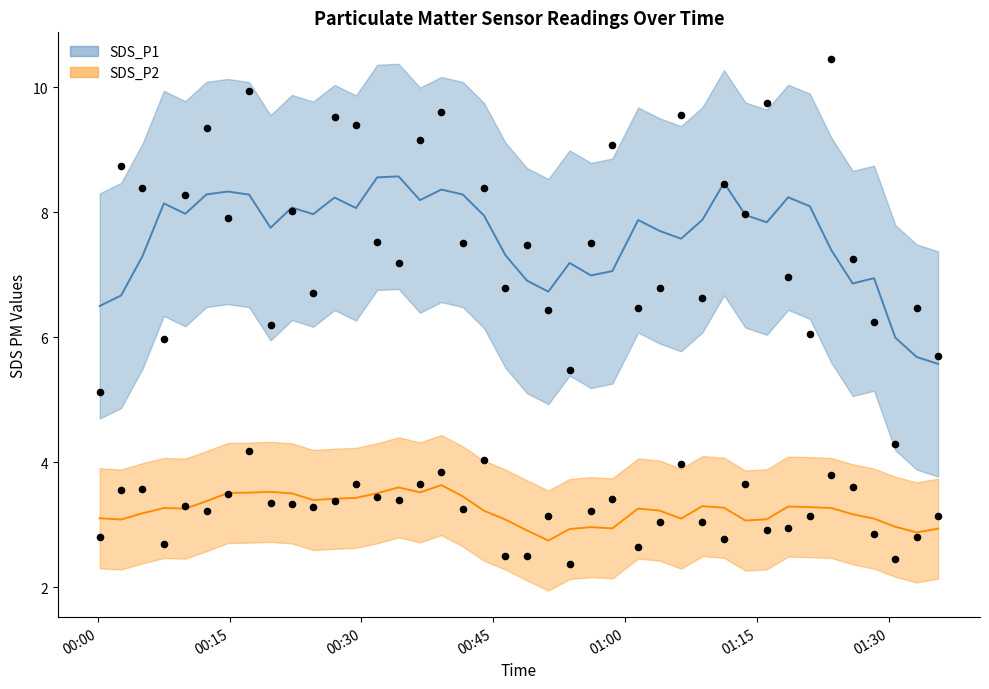

Which series reaches the maximum Y coordinate?

SDS_P1